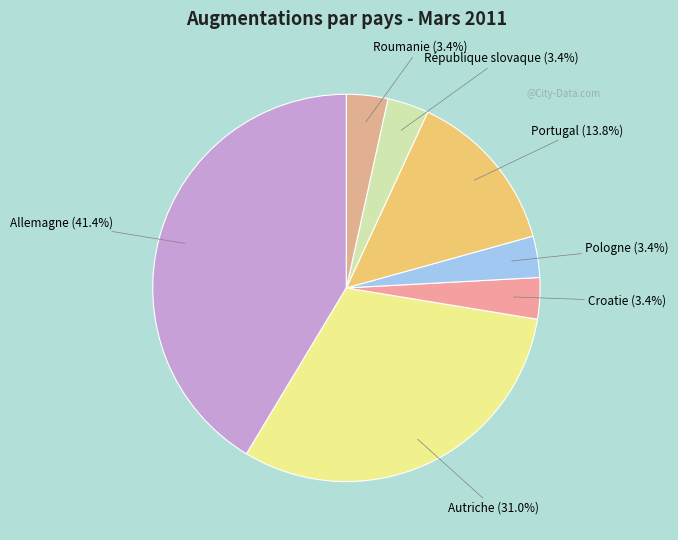

Approximately how many times larger is the value at Autriche compared to Allemagne?

0.7